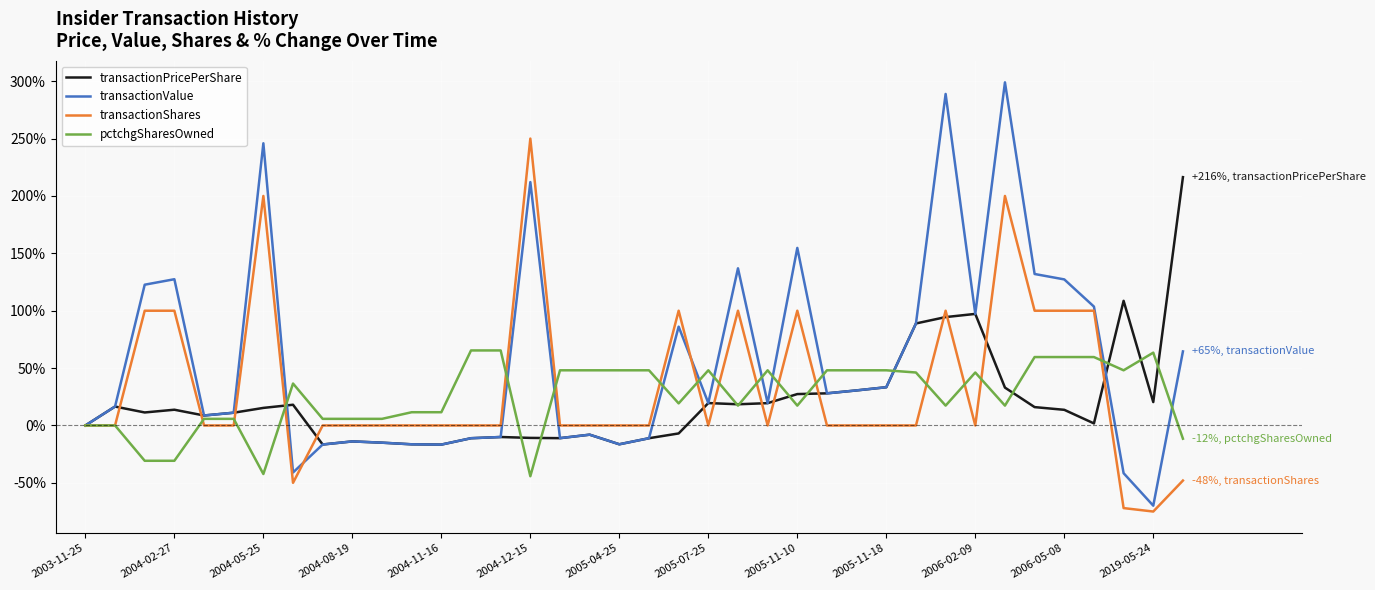

Rank the series by their maximum value, from highest to lowest.

transactionValue, transactionShares, transactionPricePerShare, pctchgSharesOwned